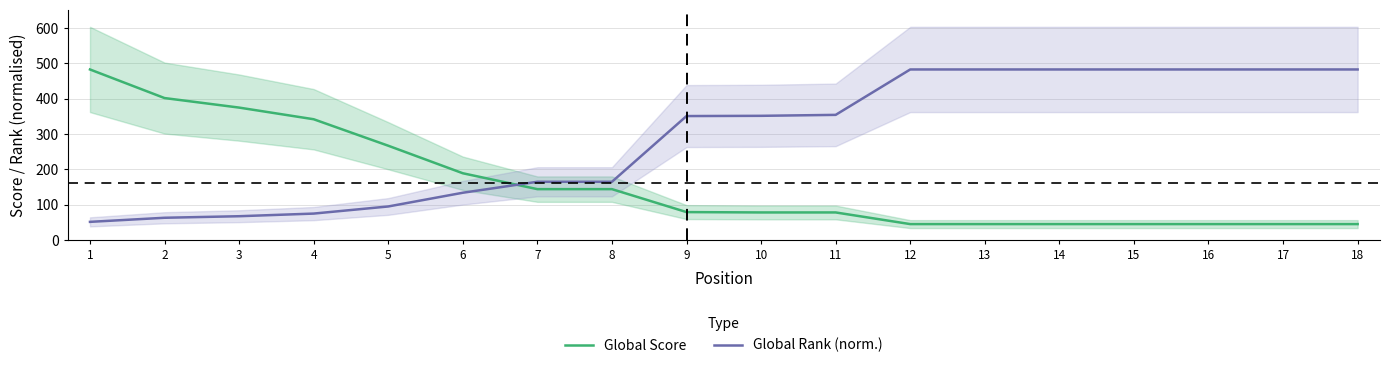

Between which two adjacent categories do Global Rank (norm.) and Global Score first intersect?

6 and 7